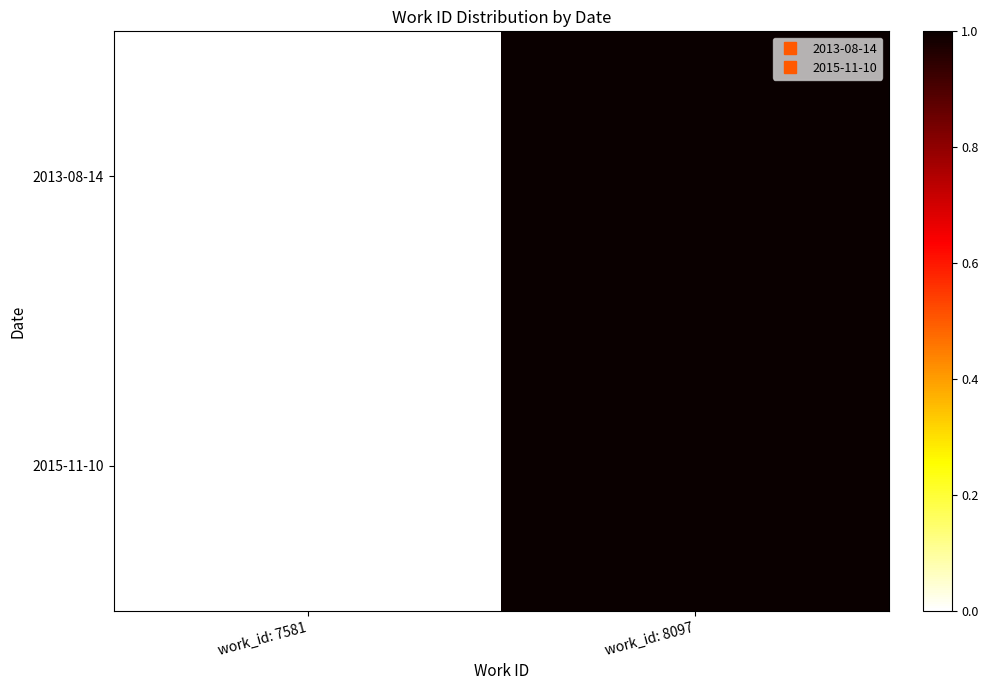

Count the number of data series in this chart.

2